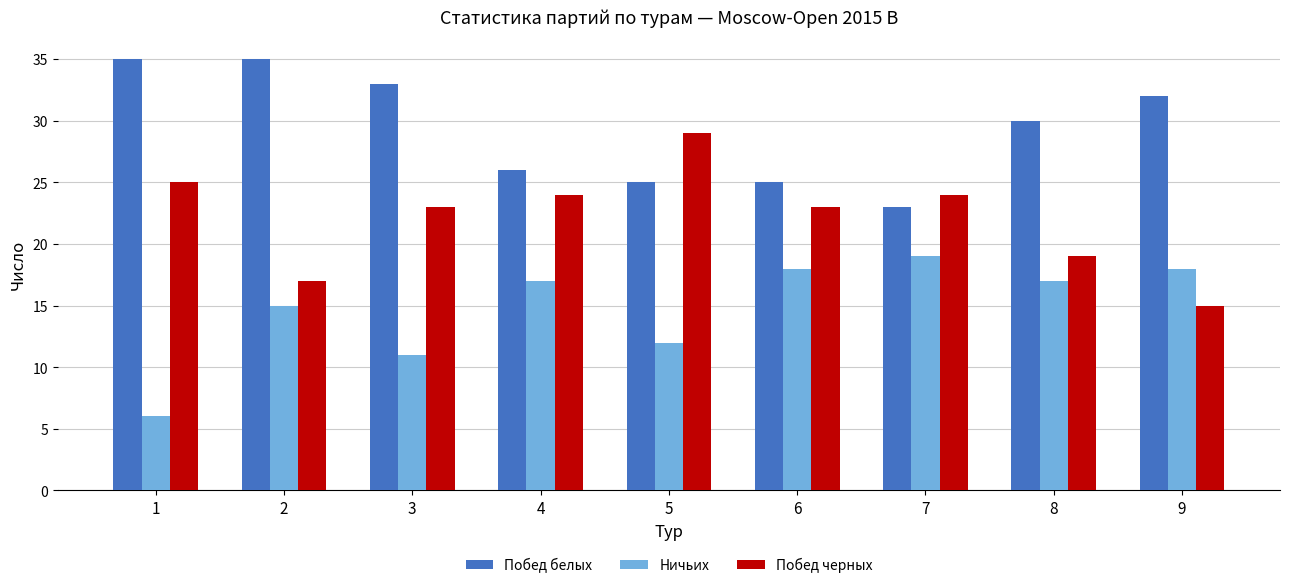

What are all the series names shown in the legend?

Побед белых, Ничьих, Побед черных